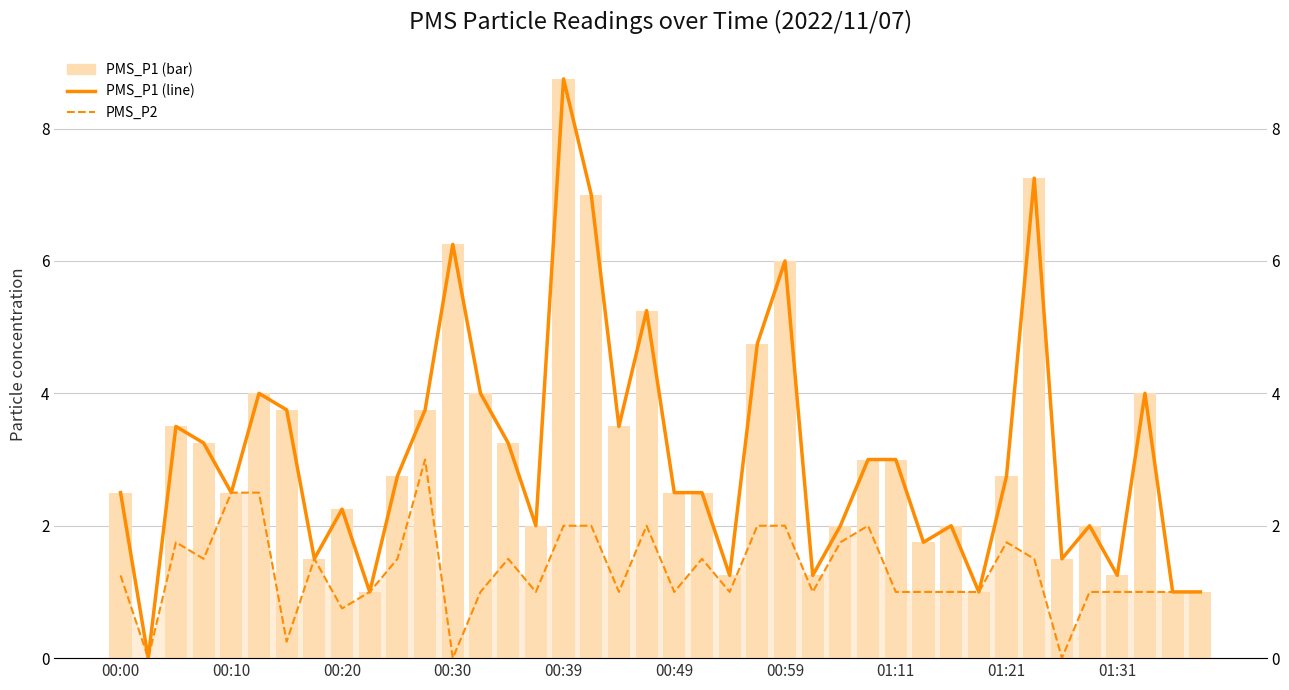

What position from the left is 22?

23